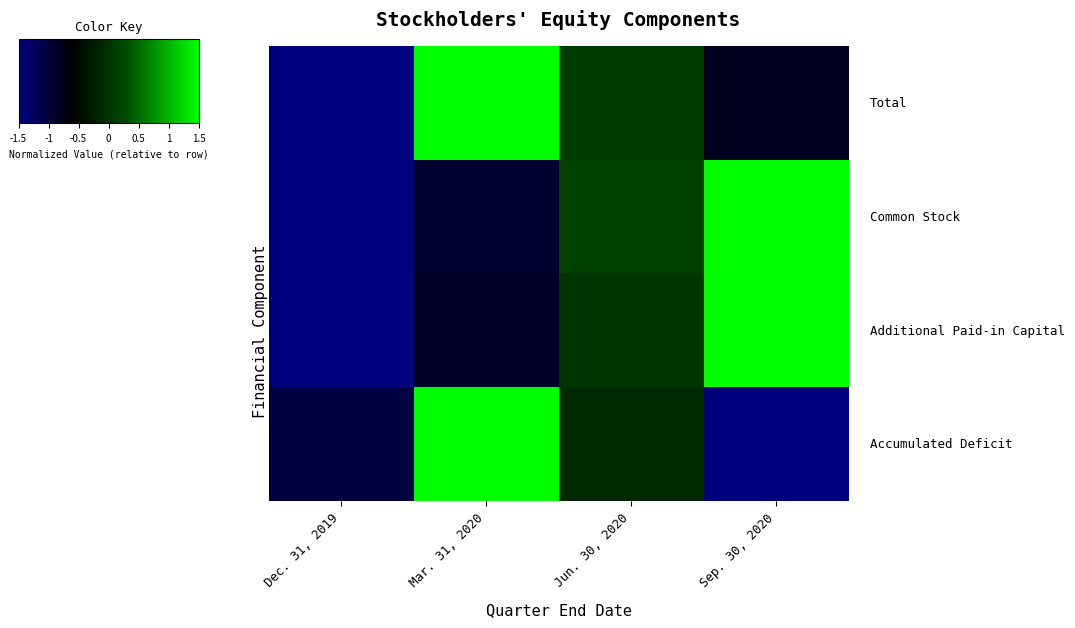

Which category has the highest value across all series?

Mar. 31, 2020